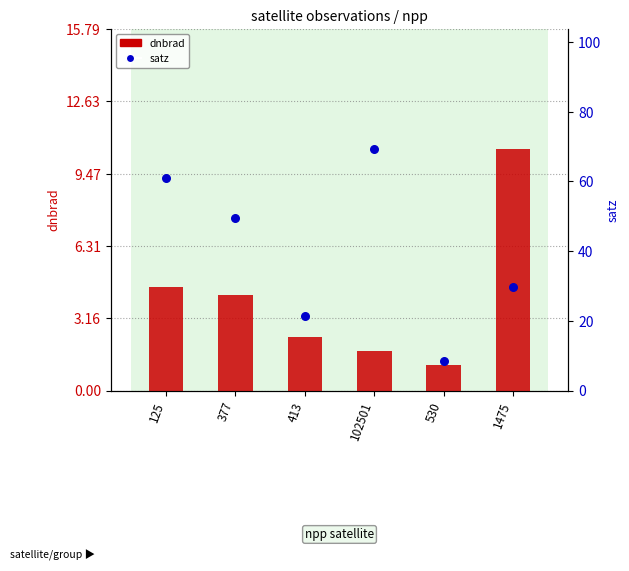

Which series has the largest Y range (max minus min)?

satz